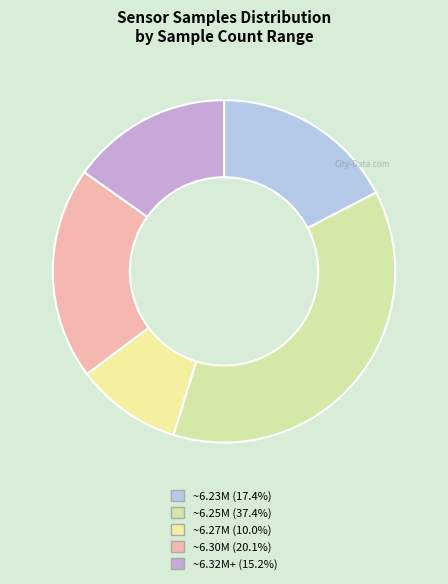

How many slices are in this pie chart?

5